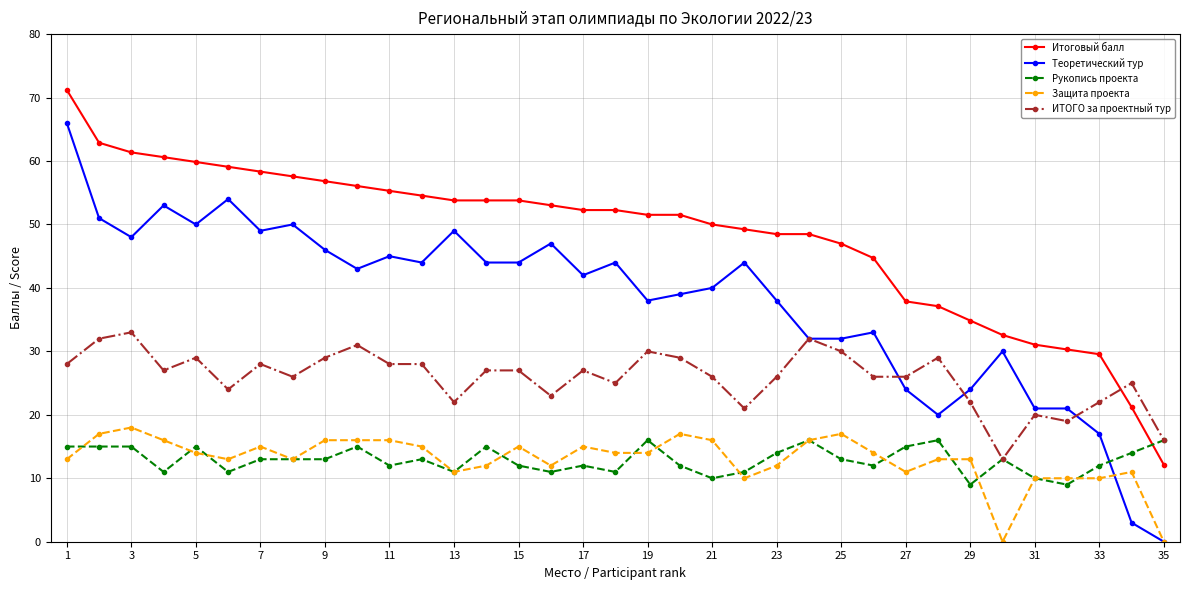

True or false: ИТОГО за проектный тур and Защита проекта cross at least once.

False